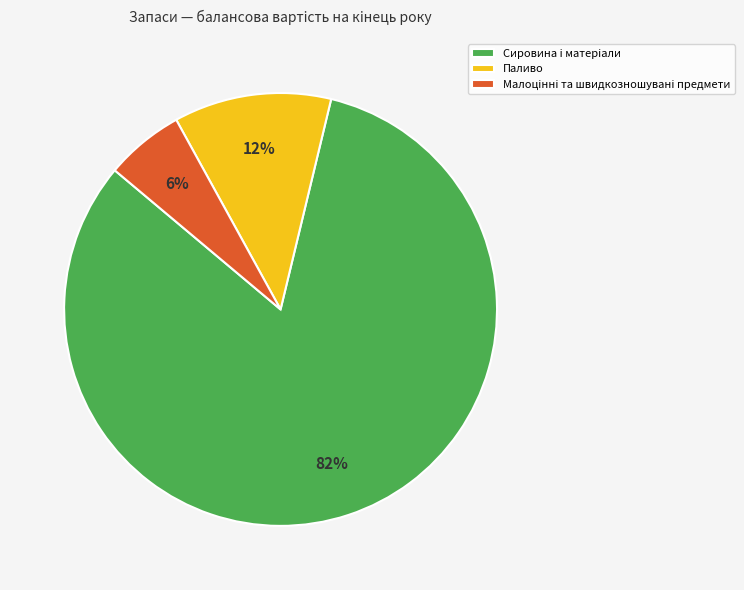

Which category has the biggest portion of the pie?

Сировина i матерiали